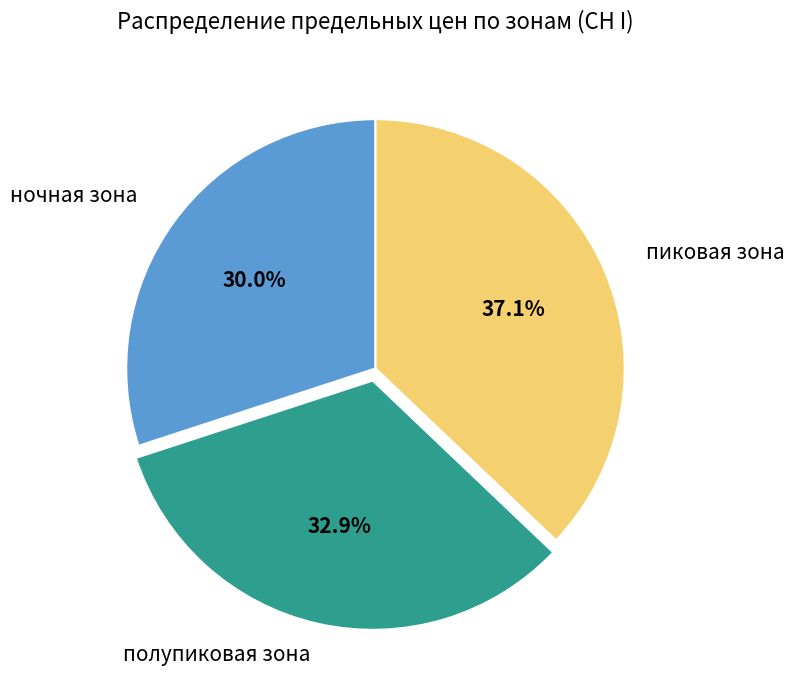

Is there any slice that represents more than half of the pie?

No